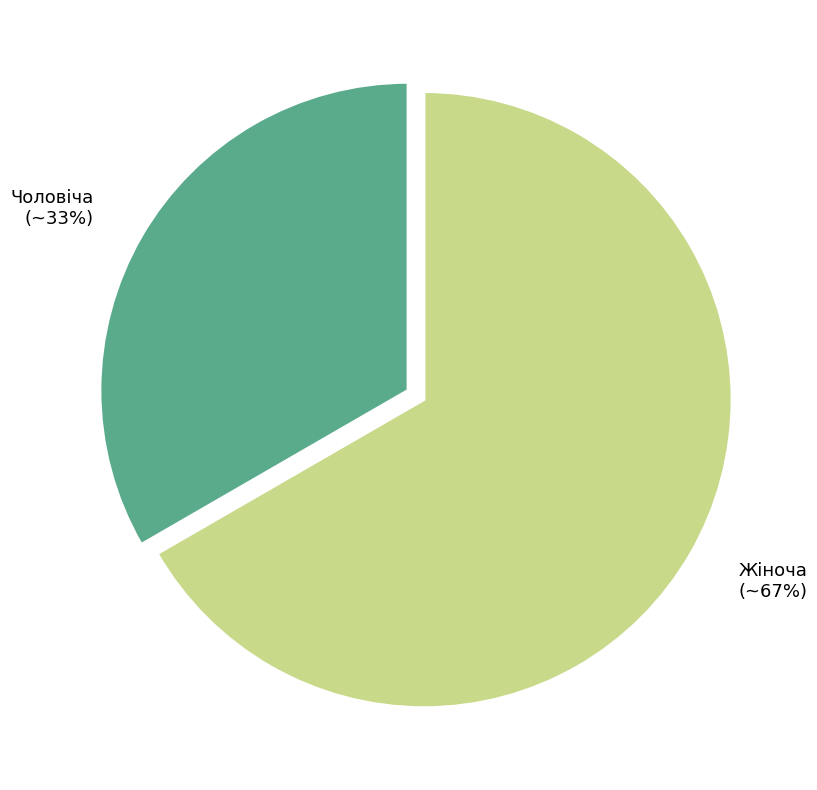

Do Жіноча (~67%) and Чоловіча (~33%) together represent more than half of the pie?

Yes